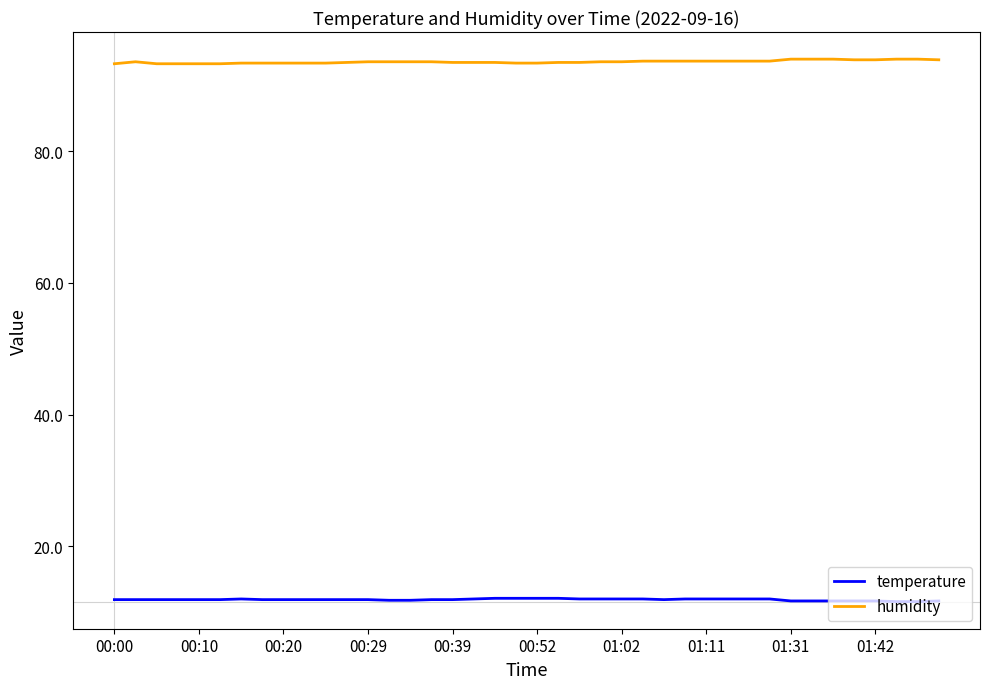

How many lines are shown in the chart?

2